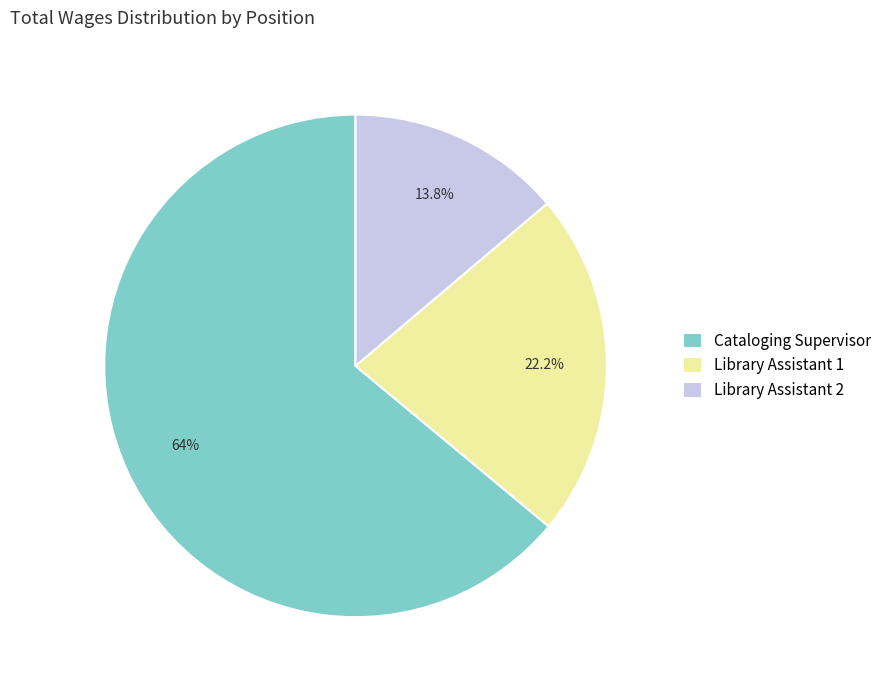

What is the ratio of the value at Cataloging Supervisor to the value at Library Assistant 2?

4.6